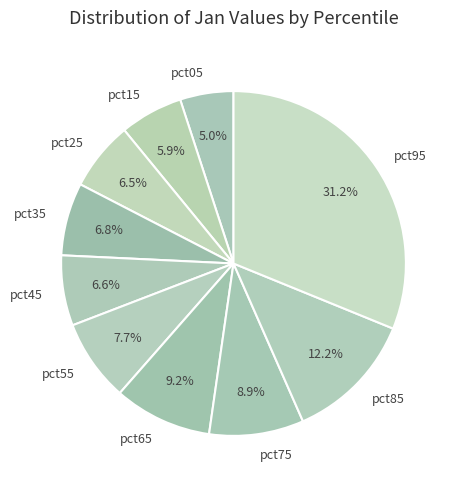

The pct85 slice represents 1% of the pie. True or false?

False